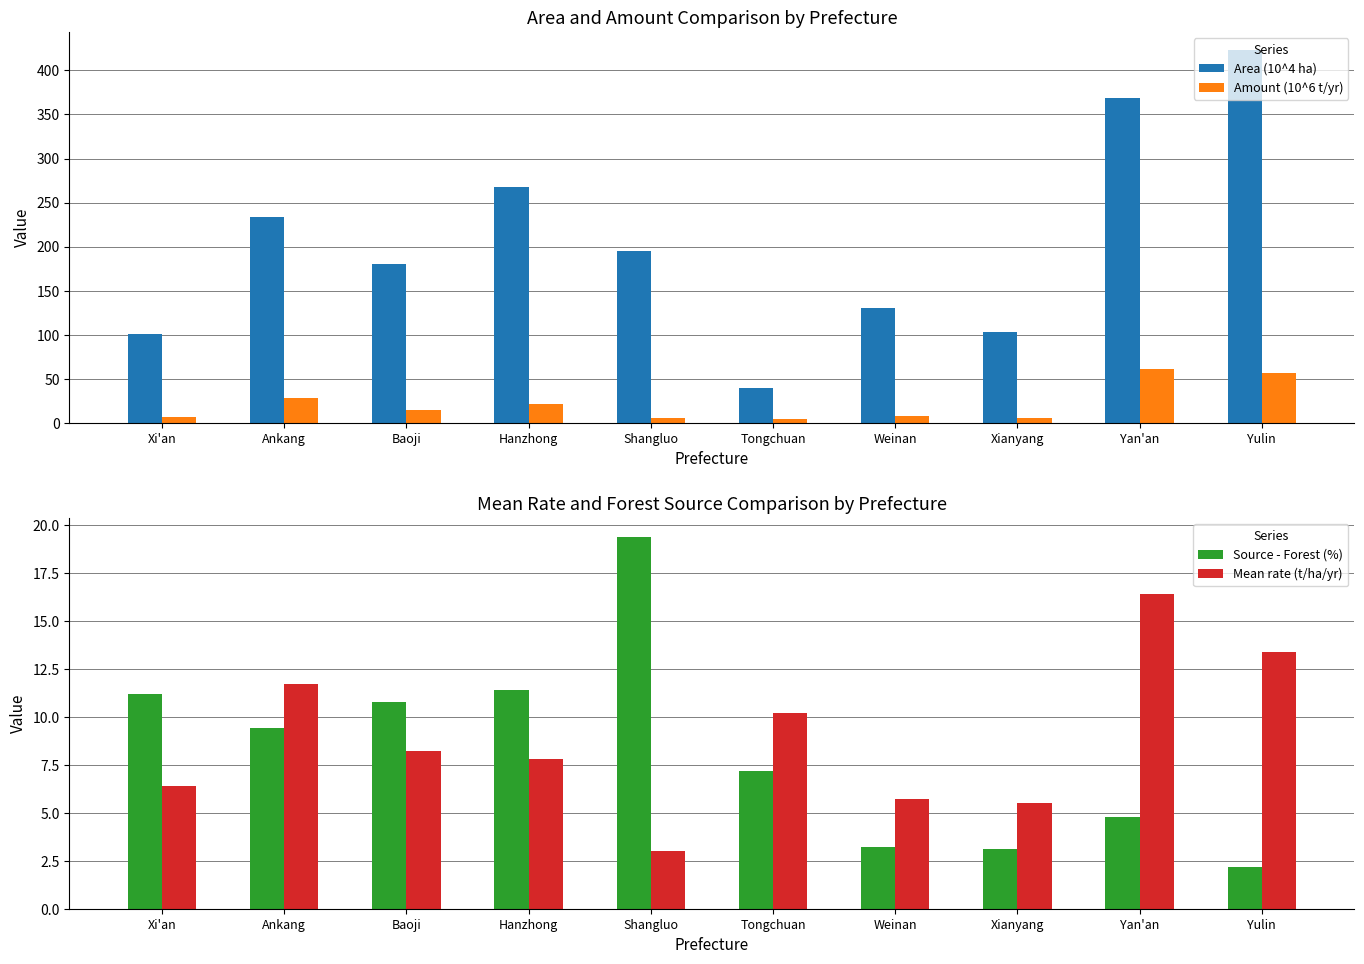

Does the chart contain any negative values?

No